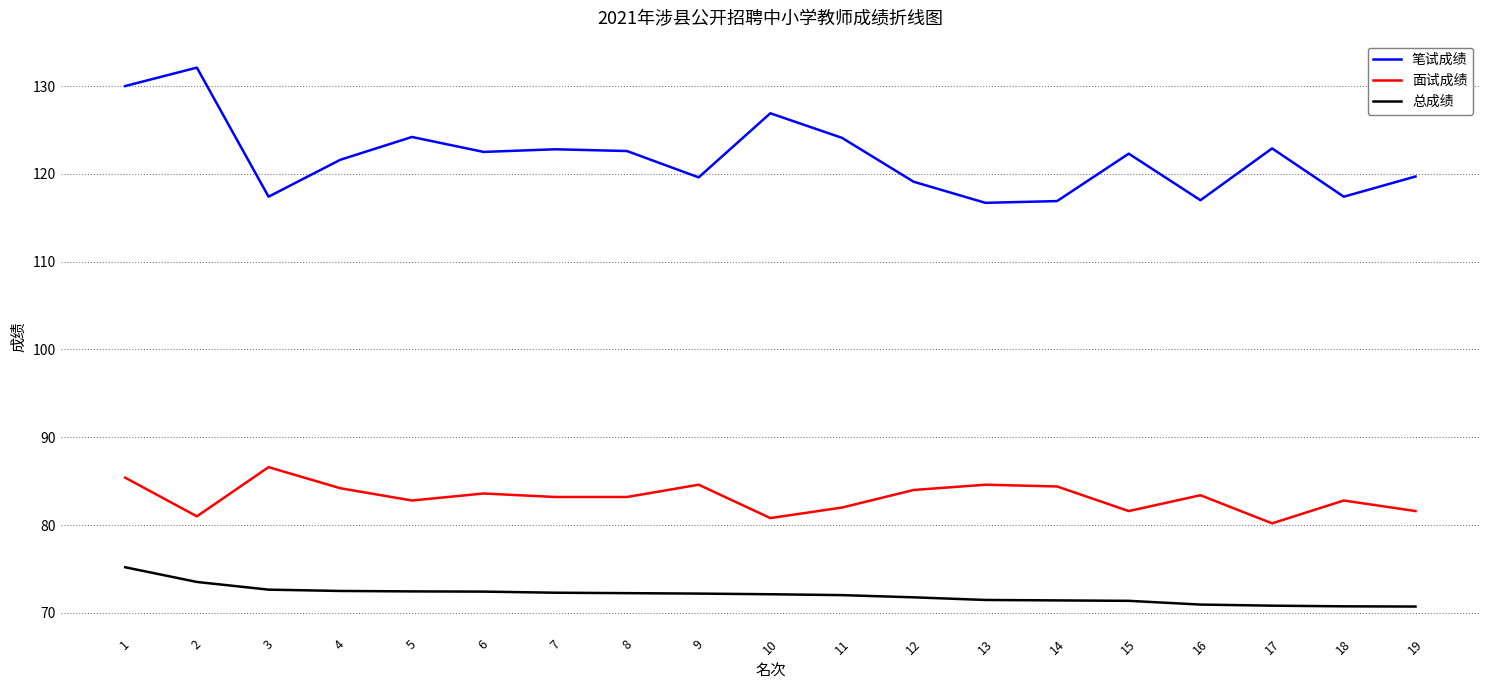

True or false: 总成绩 and 笔试成绩 cross at least once.

False